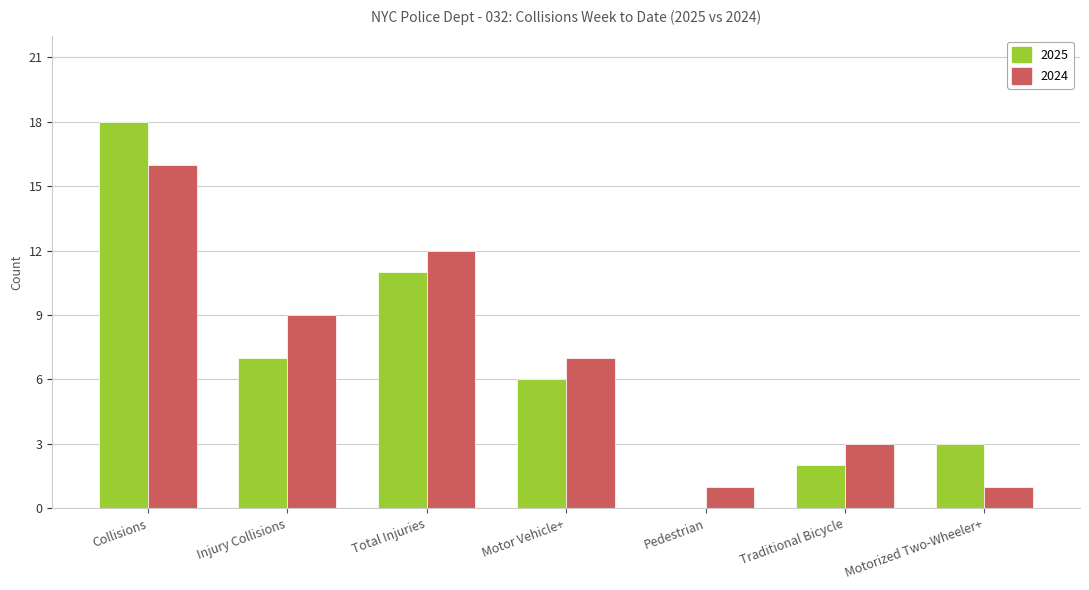

Between Collisions and Motor Vehicle+, which series saw the biggest shift?

2025